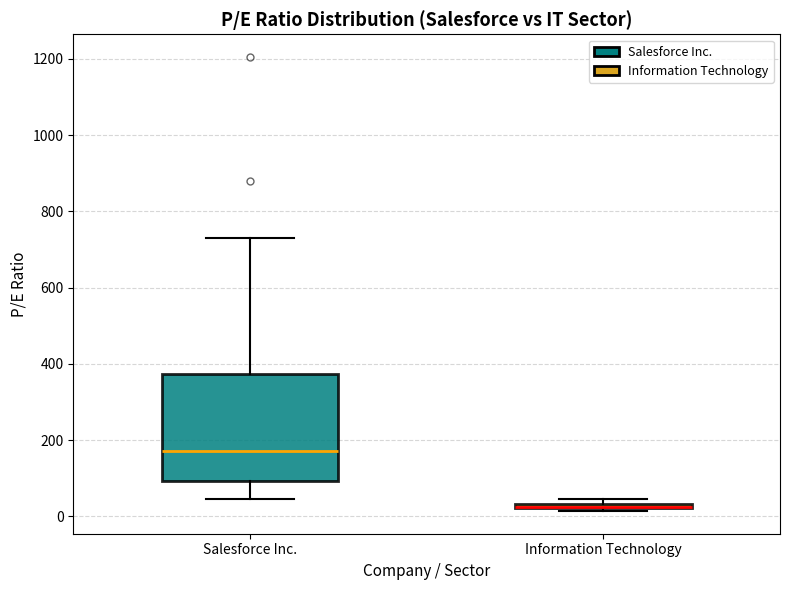

Where does the lower whisker of the box for Salesforce Inc. end on the y-axis? The values are not printed on the chart, so give them approximately, as read against the axis.

40